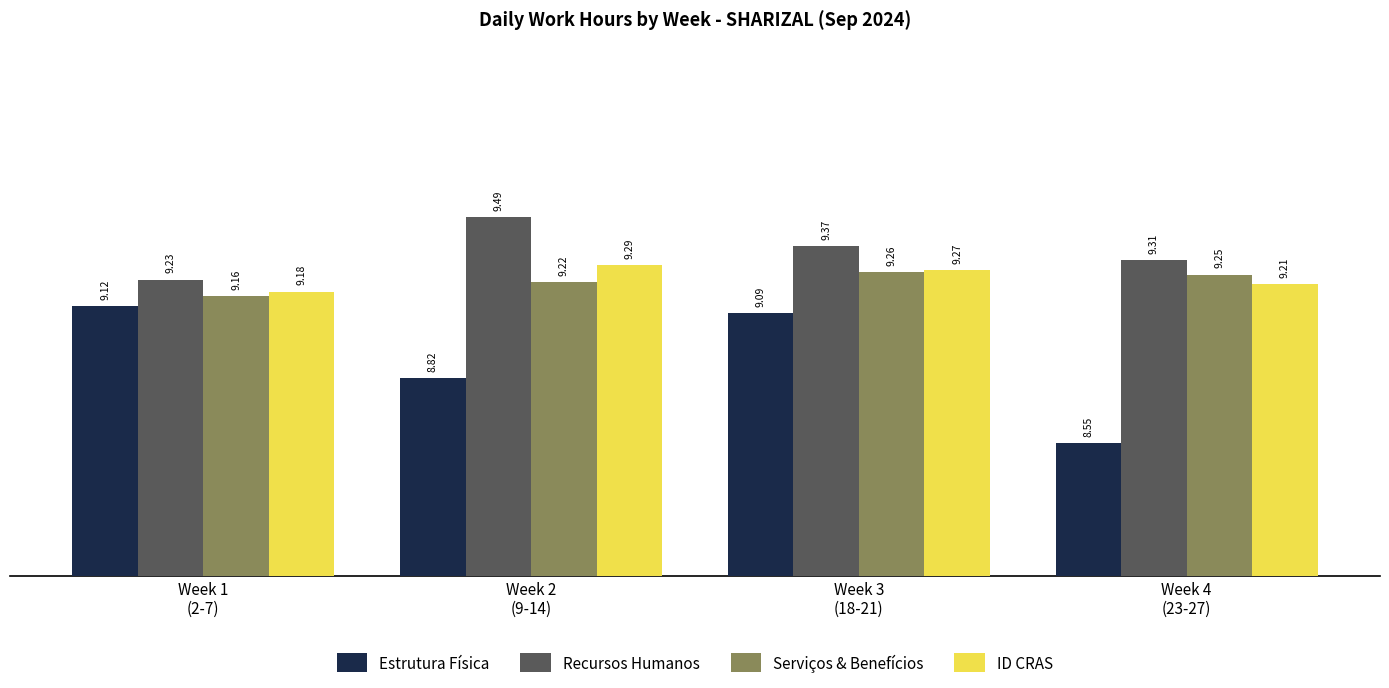

What is the sum of the Recursos Humanos values at Week 3
(18-21) and Week 1
(2-7)?

18.6